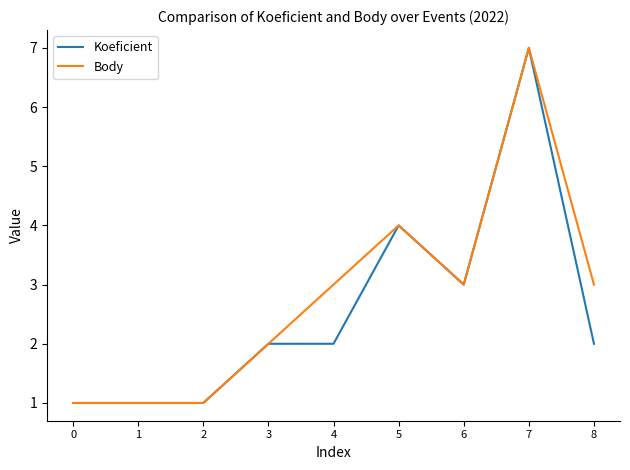

Count the number of categories in the chart.

9